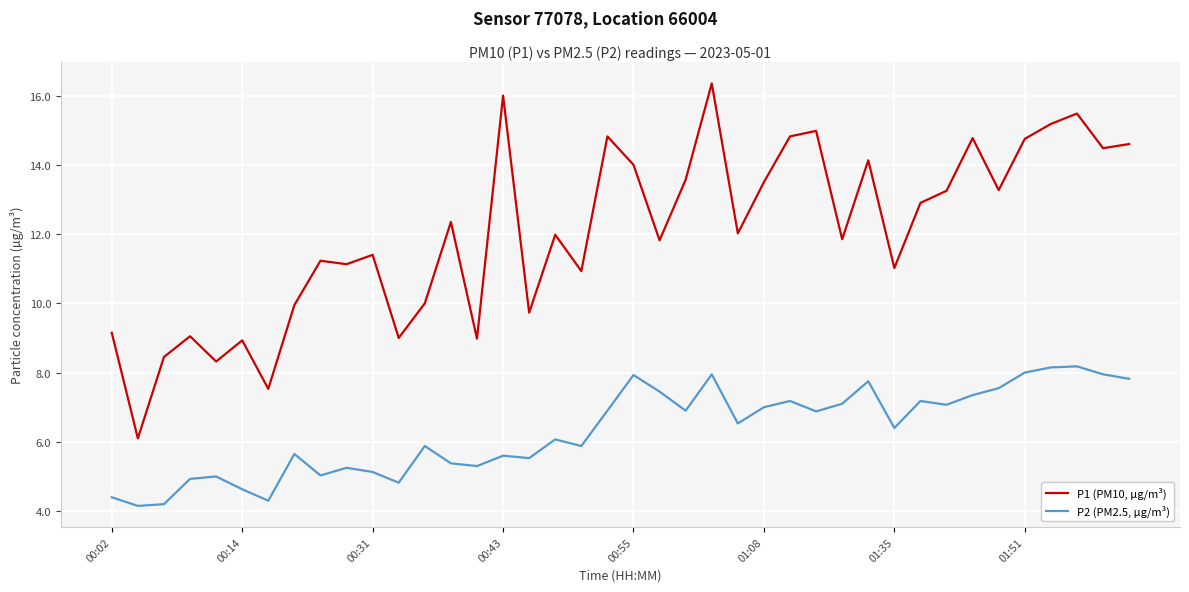

True or false: P2 (PM2.5, µg/m³) and P1 (PM10, µg/m³) intersect in this chart.

False